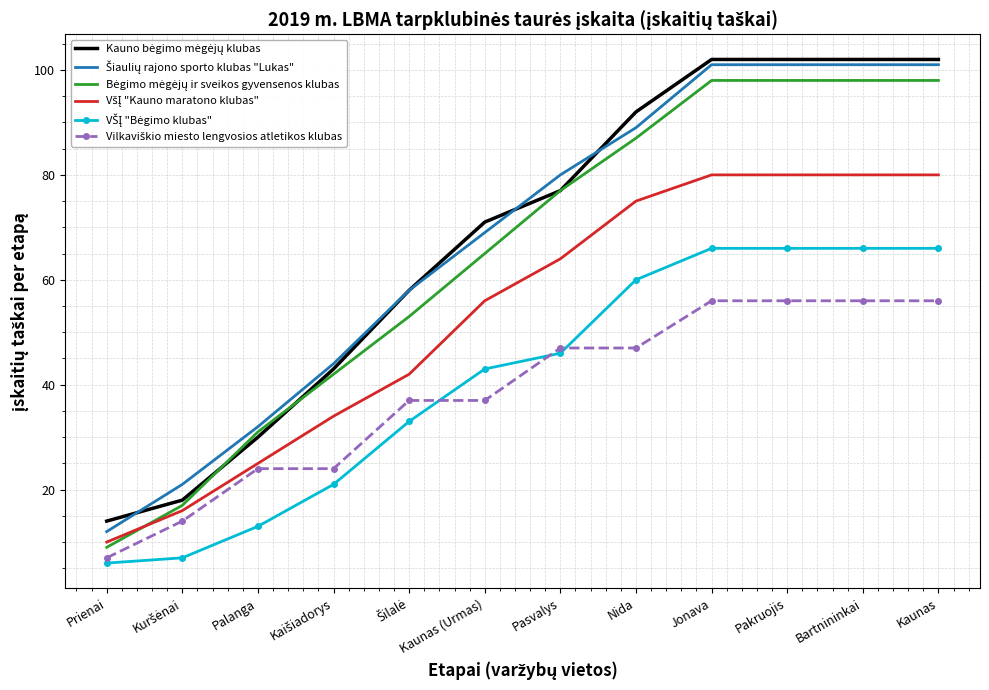

What is the spread (max minus min) of values at Bartnininkai?

46